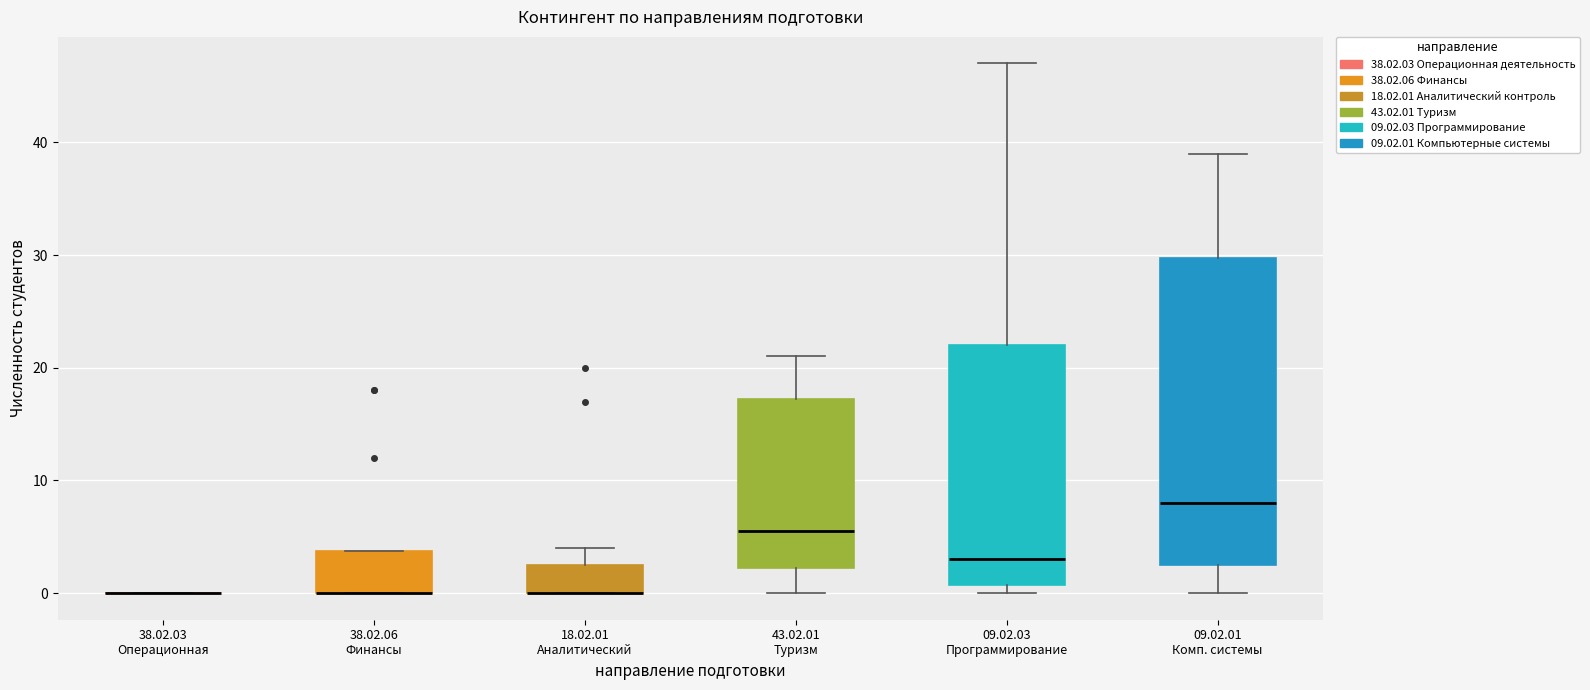

Reading left to right, read every box against the y-axis: the position of its median line, the range the box covers, and the ends of its whiskers. The values are not printed on the chart, so give them approximately, as read against the axis.

38.02.03 Операционная: box collapsed to a line at 0, whiskers 0 to 0
38.02.06 Финансы: median 0 (drawn on the box's lower edge), box 0 to 4, whiskers 0 to 4
18.02.01 Аналитический: median 0 (drawn on the box's lower edge), box 0 to 3, whiskers 0 to 4
43.02.01 Туризм: median 6, box 2 to 17, whiskers 0 to 21
09.02.03 Программирование: median 3, box 1 to 22, whiskers 0 to 47
09.02.01 Комп. системы: median 8, box 3 to 30, whiskers 0 to 39